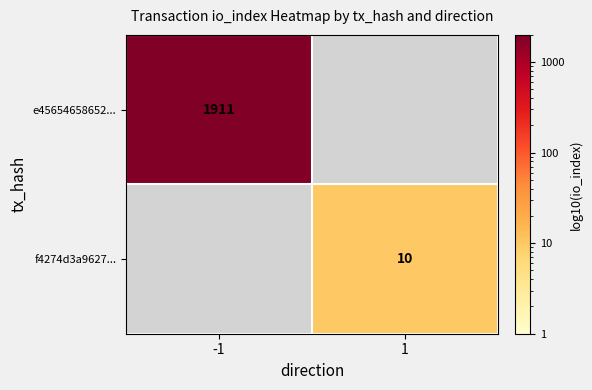

True or false: e45654658652... has a value of 1911 at -1.

True